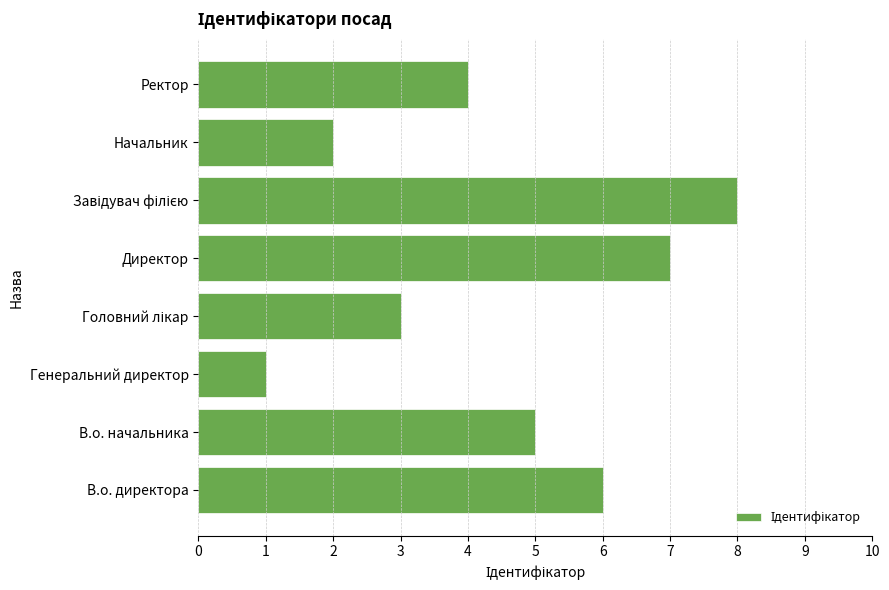

Which label corresponds to the smallest value in the chart?

Генеральний директор